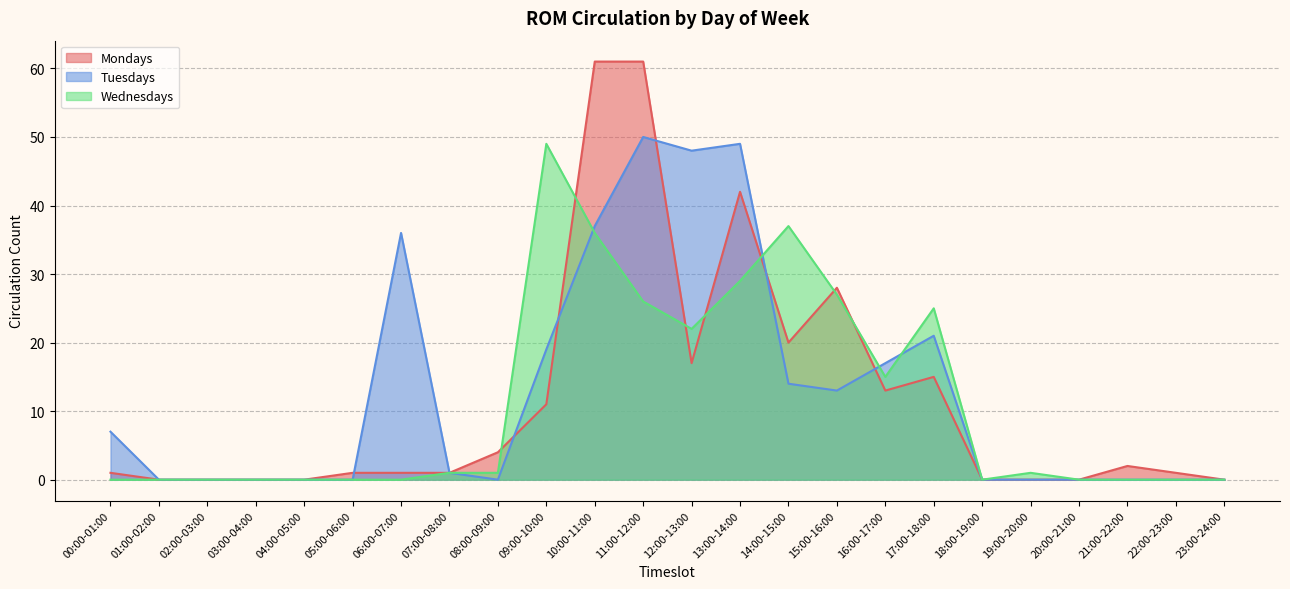

How many interior local valleys does the Tuesdays series have?

3